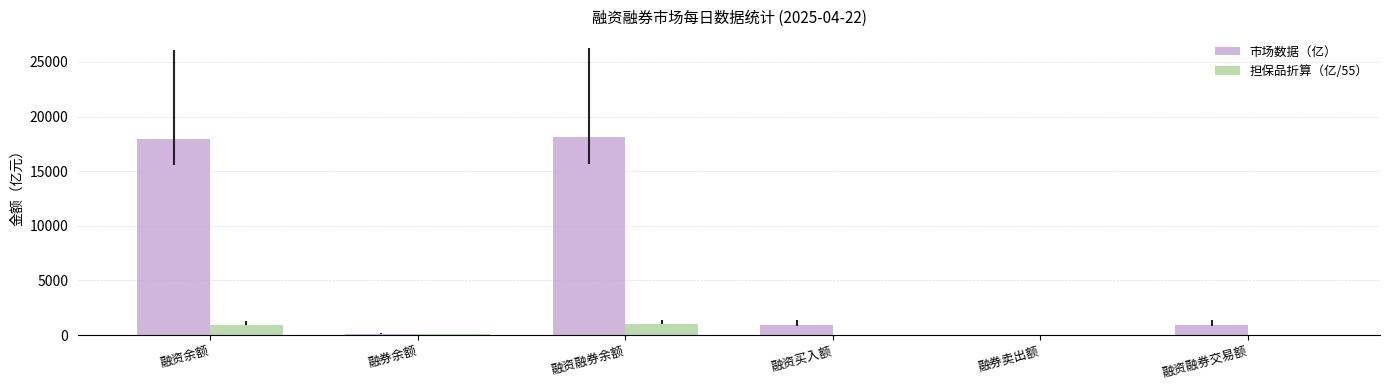

What is the sum of all 担保品折算（亿/55） values?

2017.1